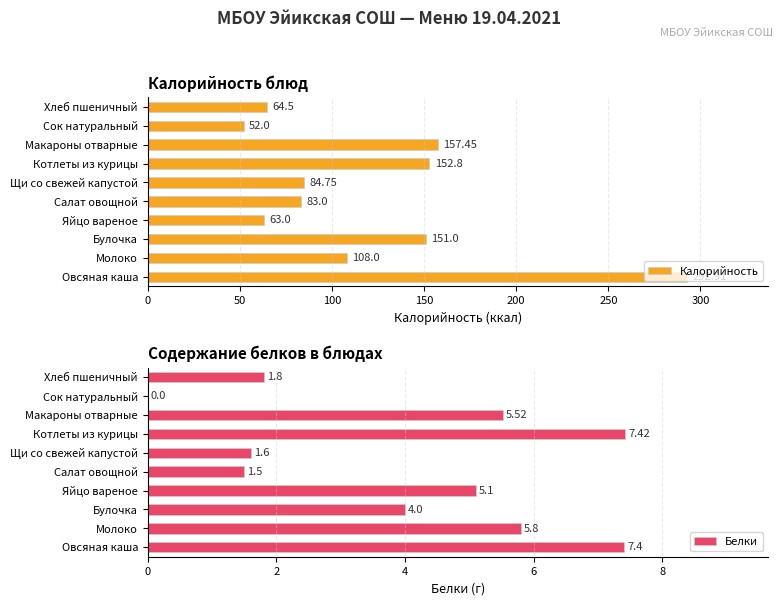

What is the sum of the Калорийность values at Сок натуральный and Яйцо вареное?

115.0